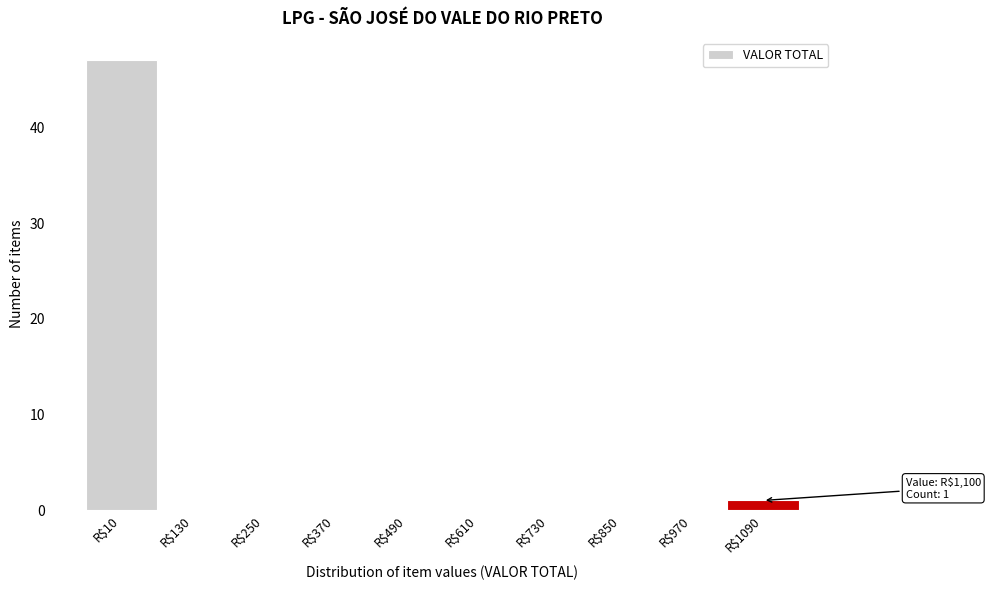

Over which range of the x-axis is the bar tallest?

-50 to 70